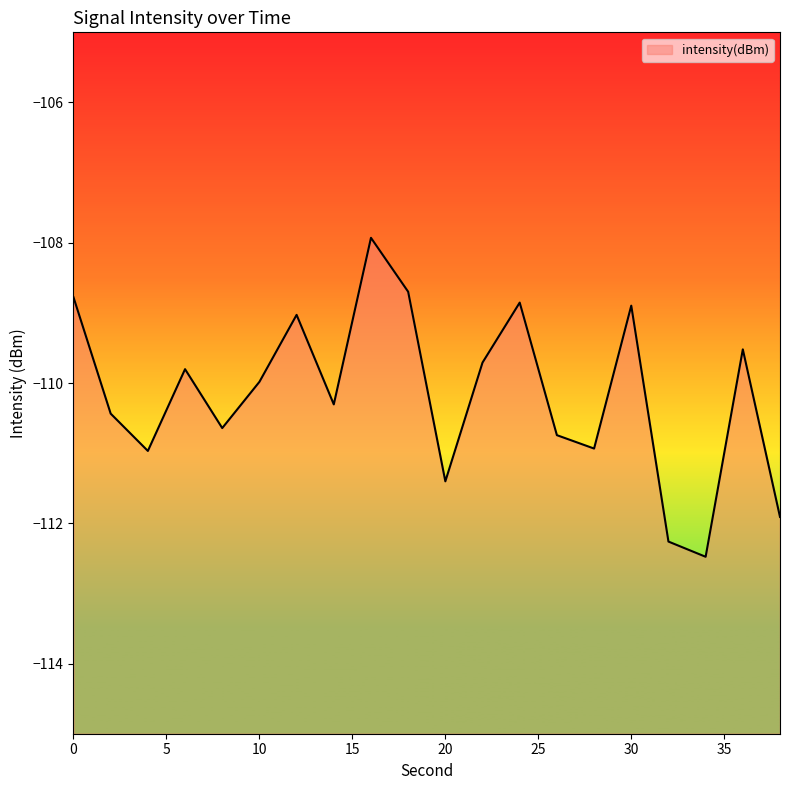

What is the approximate value at 4?

-111.0